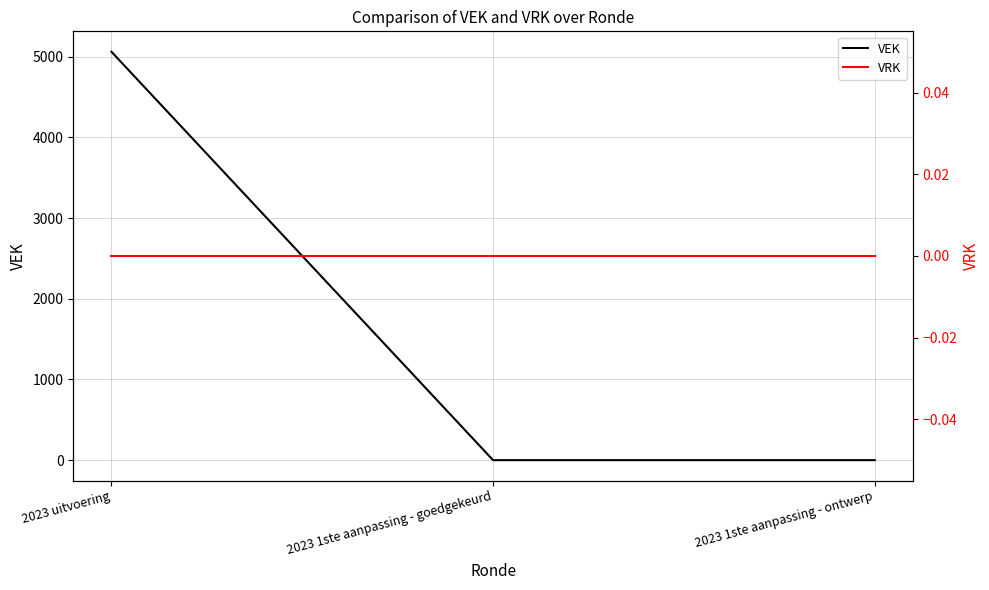

Reading right to left, transcribe all the data shown in this chart.

VEK: 2023 1ste aanpassing - ontwerp=0	2023 1ste aanpassing - goedgekeurd=0	2023 uitvoering=5062
VRK: 2023 1ste aanpassing - ontwerp=0	2023 1ste aanpassing - goedgekeurd=0	2023 uitvoering=0